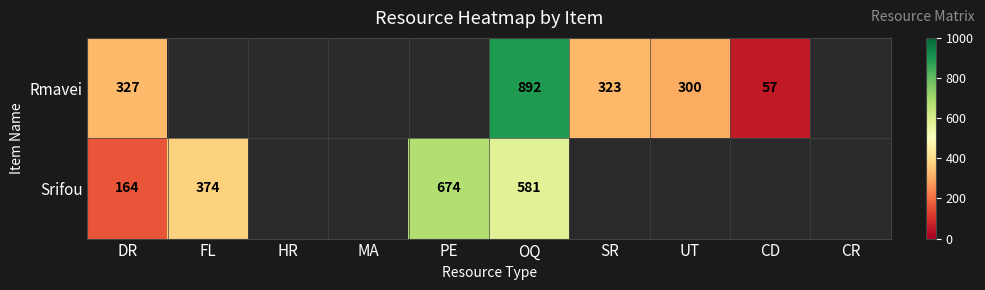

What is the spread (max minus min) of values at OQ?

311